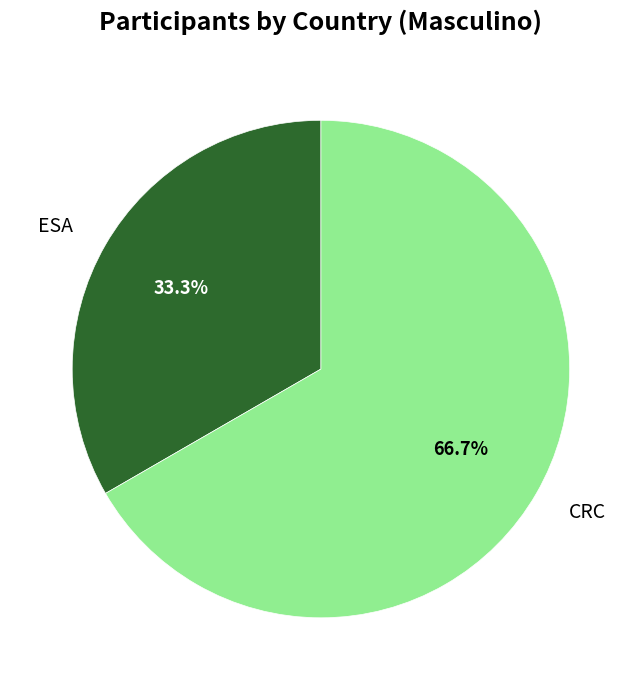

How many slices are in this pie chart?

2